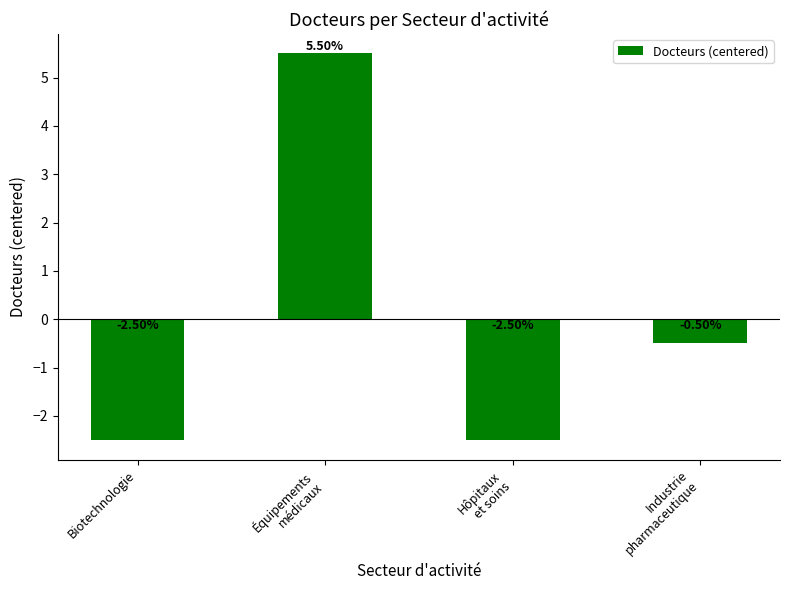

What is the value of the 2nd bar from the left?

5.5